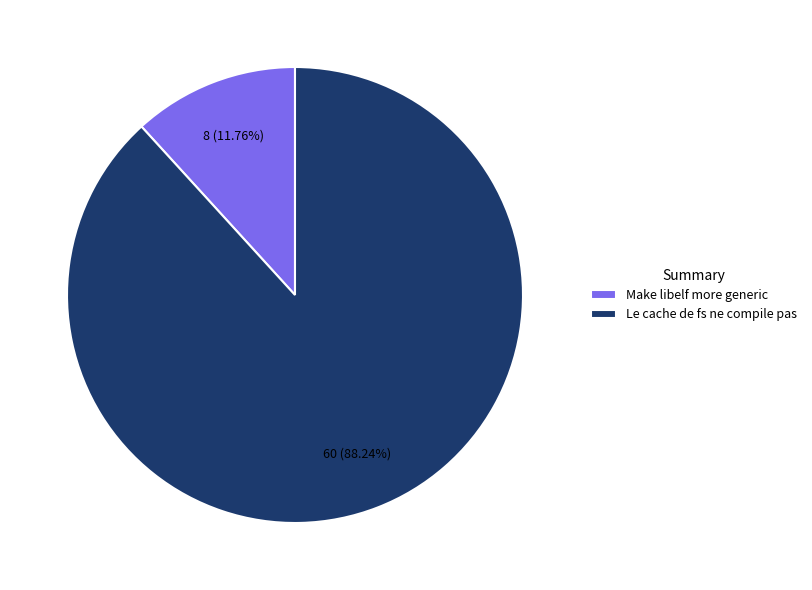

True or false: Make libelf more generic accounts for 12% of the total.

True